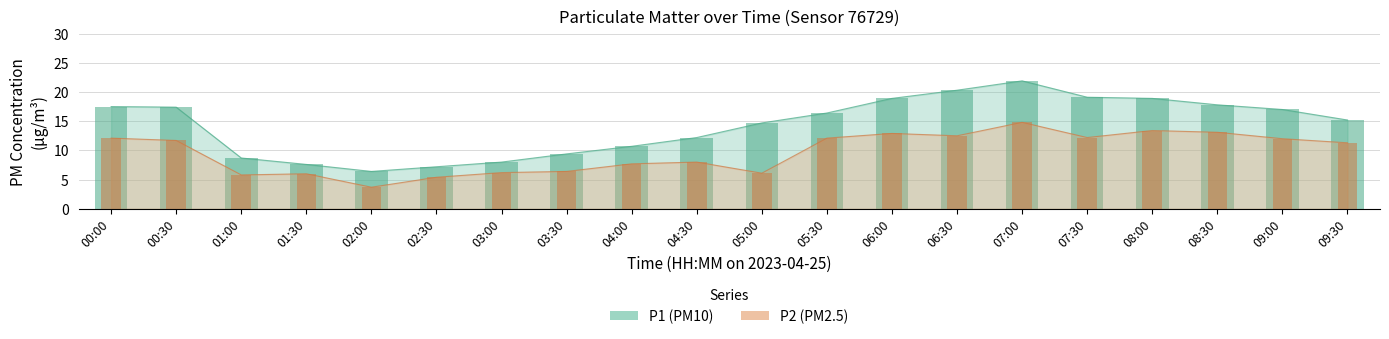

How many groups of bars are there?

20